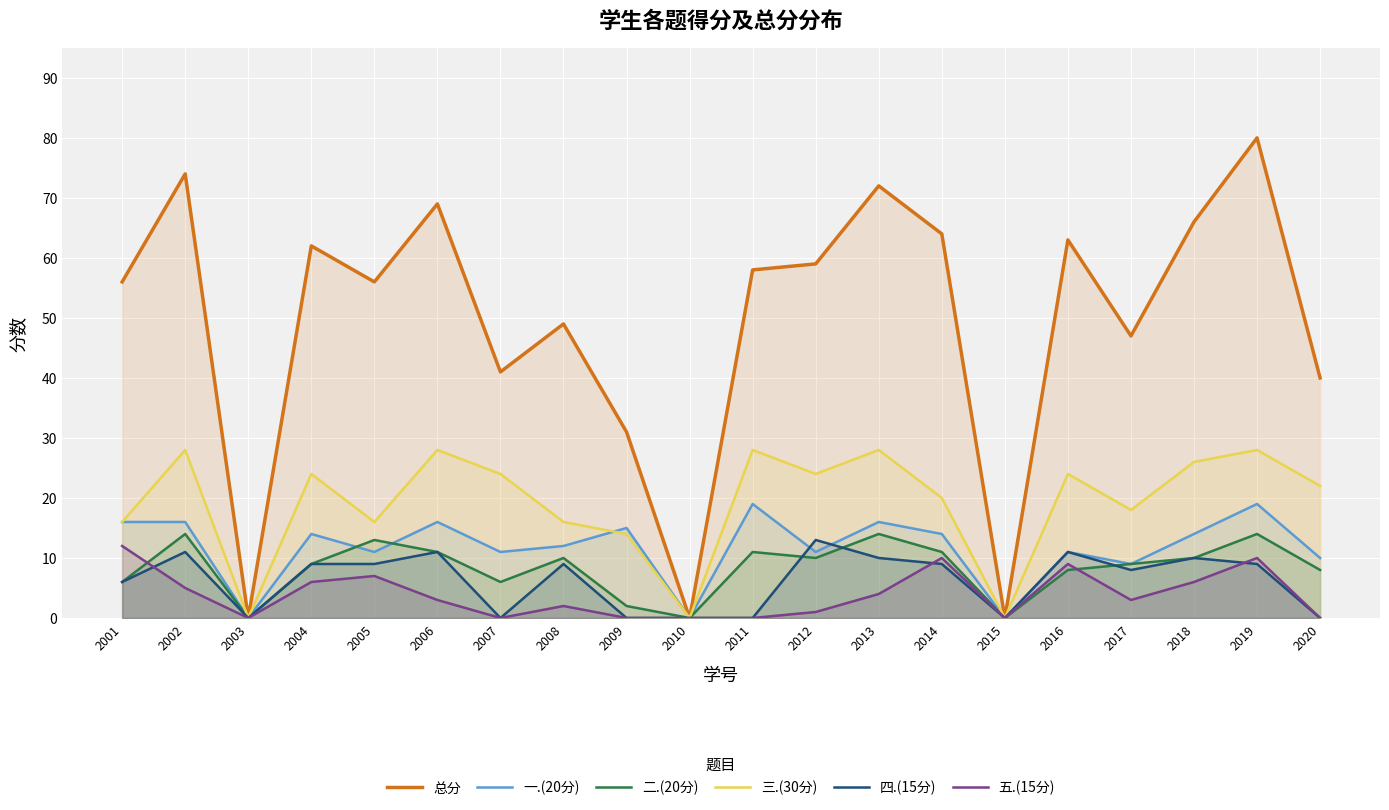

At 2013, list the series in order from smallest to largest.

五.(15分), 四.(15分), 二.(20分), 一.(20分), 三.(30分), 总分